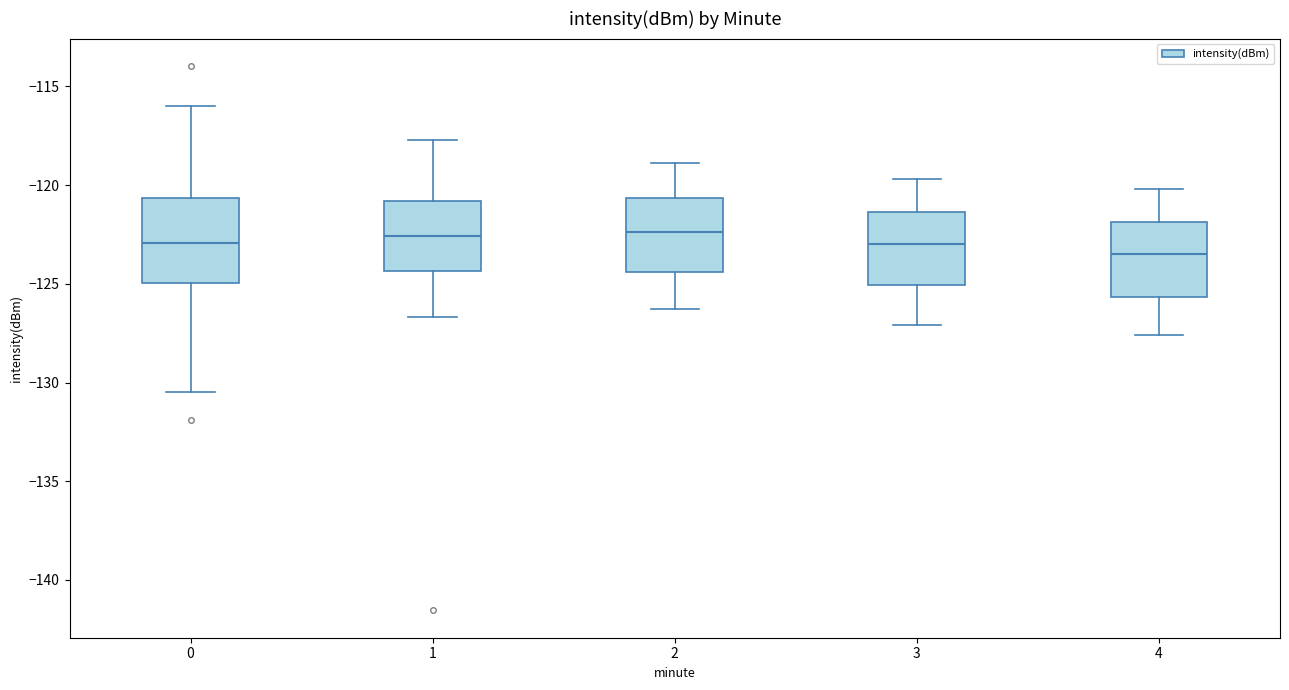

Comparing the boxes themselves (not the whiskers), which one is the tallest?

0